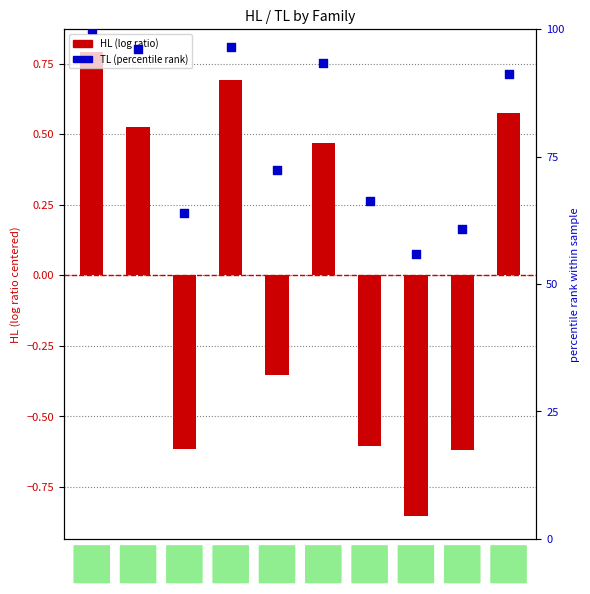

At how many categories does at least one series exceed 58?

9